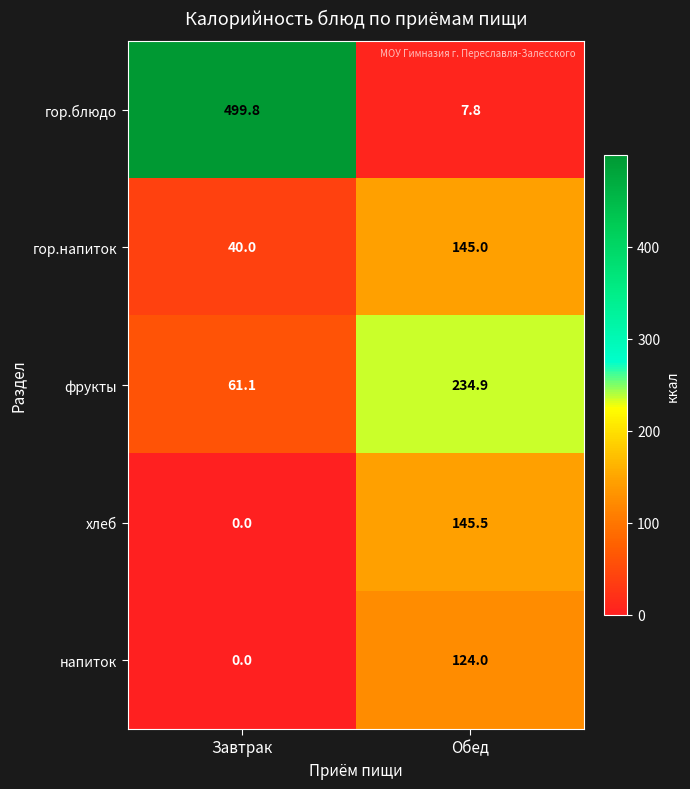

What is the difference between the highest and lowest values at Обед?

227.1